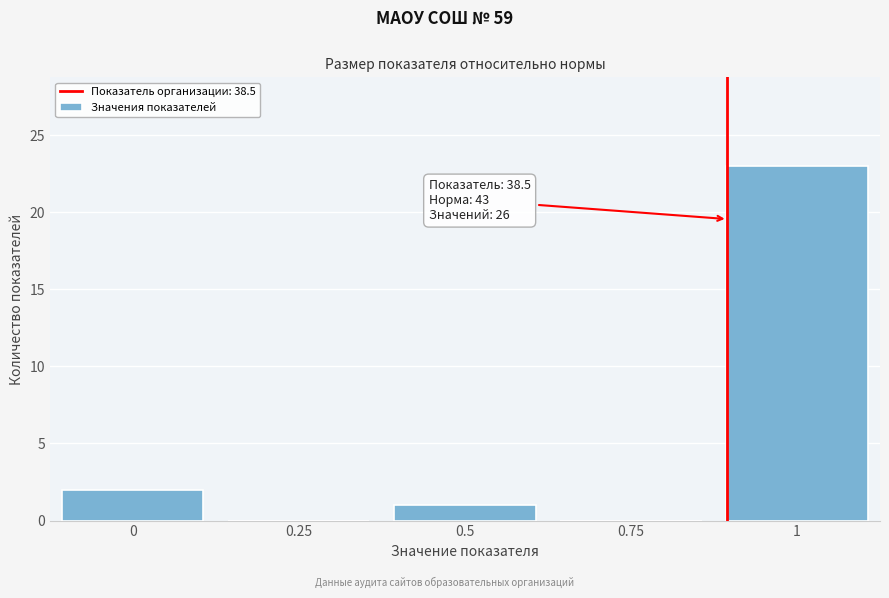

Which range on the x-axis has the tallest bar?

0.875 to 1.125